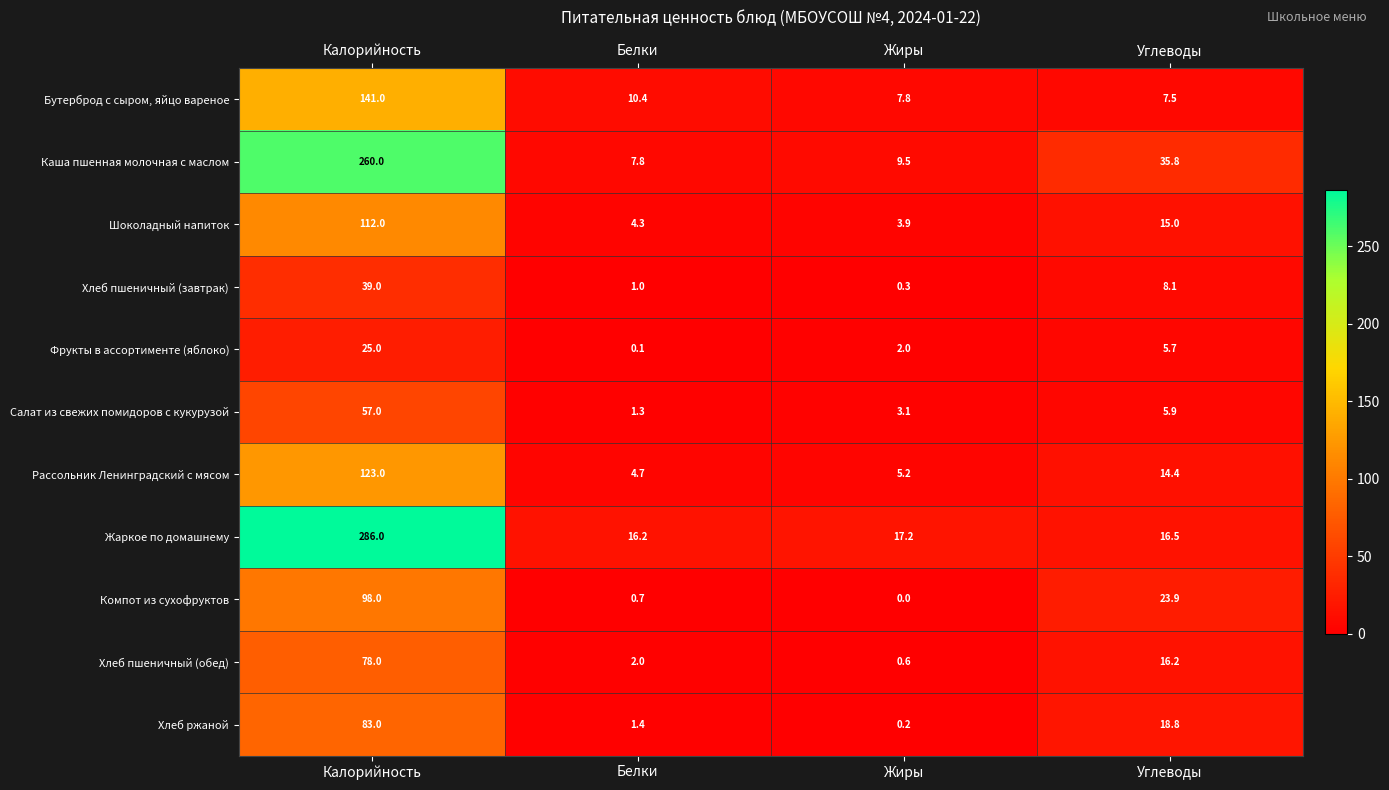

The value of Каша пшенная молочная с маслом at Жиры is 9.5. True or false?

True